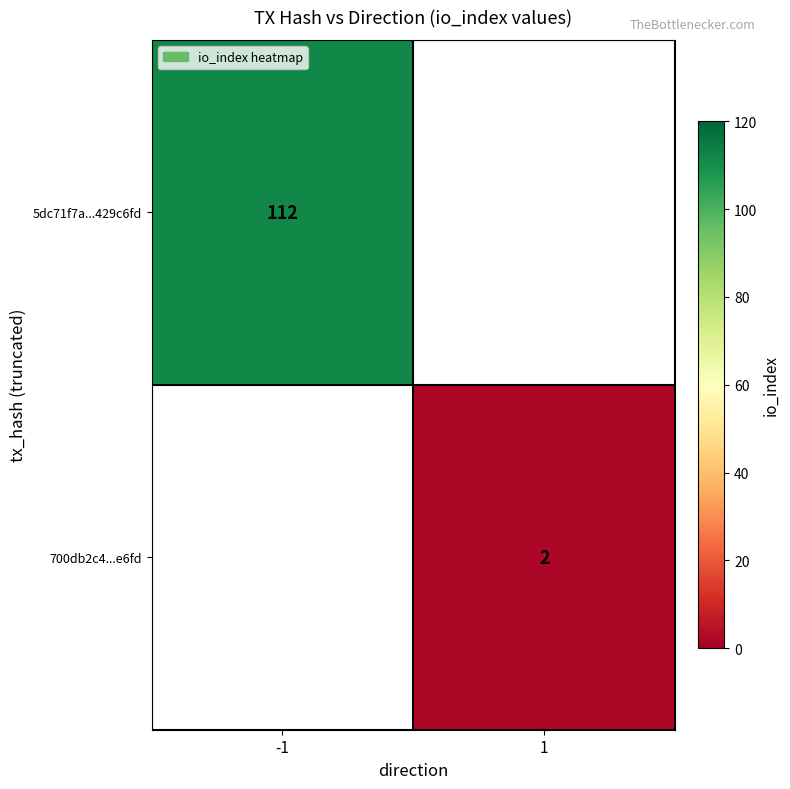

Is it true that 700db2c4...e6fd equals 3 at 1?

False